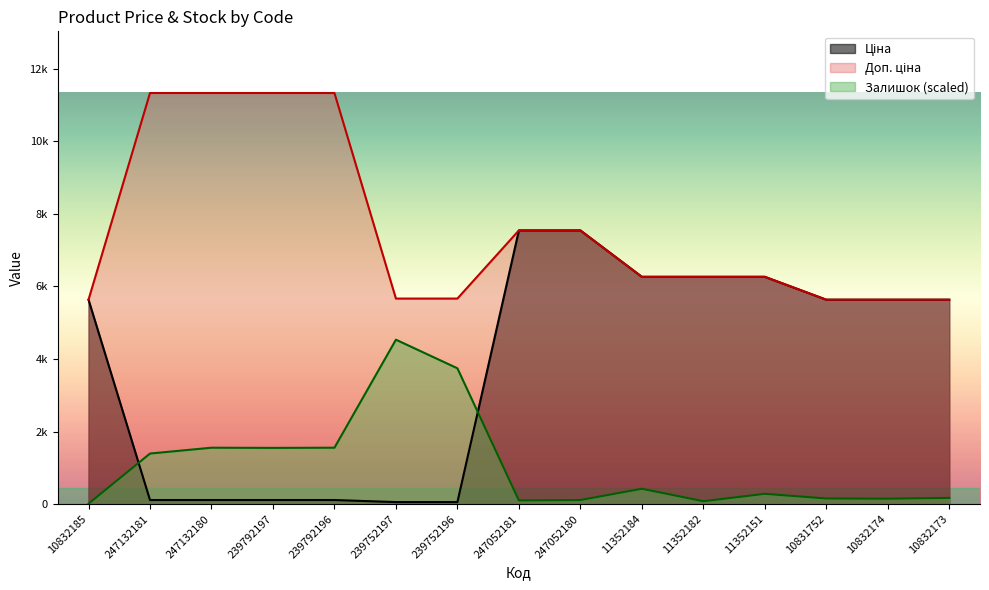

Count the number of data series in this chart.

3